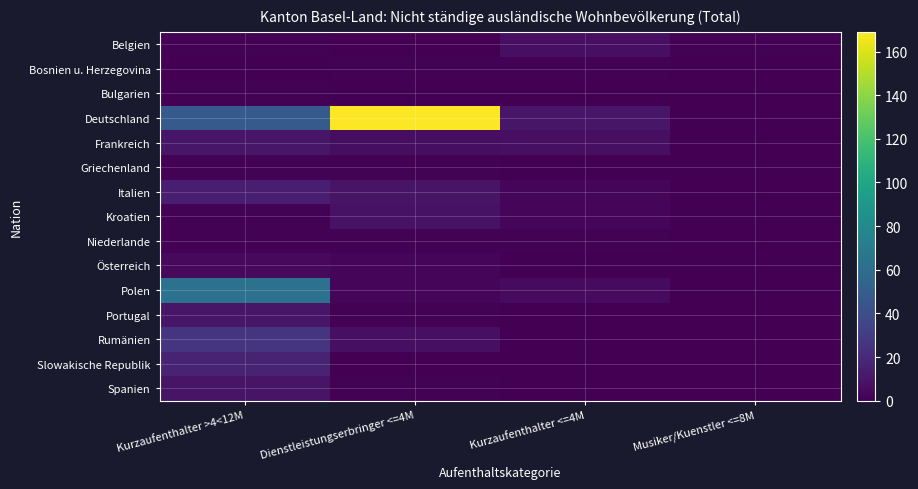

Reading left to right, what are all the values shown in this chart?

Belgien: Kurzaufenthalter >4<12M=1	Dienstleistungserbringer <=4M=0	Kurzaufenthalter <=4M=7	Musiker/Kuenstler <=8M=1
Bosnien u. Herzegovina: Kurzaufenthalter >4<12M=0	Dienstleistungserbringer <=4M=1	Kurzaufenthalter <=4M=1	Musiker/Kuenstler <=8M=0
Bulgarien: Kurzaufenthalter >4<12M=1	Dienstleistungserbringer <=4M=0	Kurzaufenthalter <=4M=0	Musiker/Kuenstler <=8M=0
Deutschland: Kurzaufenthalter >4<12M=48	Dienstleistungserbringer <=4M=169	Kurzaufenthalter <=4M=10	Musiker/Kuenstler <=8M=0
Frankreich: Kurzaufenthalter >4<12M=10	Dienstleistungserbringer <=4M=6	Kurzaufenthalter <=4M=7	Musiker/Kuenstler <=8M=0
Griechenland: Kurzaufenthalter >4<12M=1	Dienstleistungserbringer <=4M=1	Kurzaufenthalter <=4M=0	Musiker/Kuenstler <=8M=0
Italien: Kurzaufenthalter >4<12M=14	Dienstleistungserbringer <=4M=9	Kurzaufenthalter <=4M=3	Musiker/Kuenstler <=8M=0
Kroatien: Kurzaufenthalter >4<12M=1	Dienstleistungserbringer <=4M=8	Kurzaufenthalter <=4M=2	Musiker/Kuenstler <=8M=0
Niederlande: Kurzaufenthalter >4<12M=1	Dienstleistungserbringer <=4M=1	Kurzaufenthalter <=4M=1	Musiker/Kuenstler <=8M=0
Österreich: Kurzaufenthalter >4<12M=4	Dienstleistungserbringer <=4M=2	Kurzaufenthalter <=4M=0	Musiker/Kuenstler <=8M=0
Polen: Kurzaufenthalter >4<12M=64	Dienstleistungserbringer <=4M=3	Kurzaufenthalter <=4M=5	Musiker/Kuenstler <=8M=0
Portugal: Kurzaufenthalter >4<12M=10	Dienstleistungserbringer <=4M=1	Kurzaufenthalter <=4M=0	Musiker/Kuenstler <=8M=0
Rumänien: Kurzaufenthalter >4<12M=26	Dienstleistungserbringer <=4M=7	Kurzaufenthalter <=4M=0	Musiker/Kuenstler <=8M=0
Slowakische Republik: Kurzaufenthalter >4<12M=17	Dienstleistungserbringer <=4M=0	Kurzaufenthalter <=4M=0	Musiker/Kuenstler <=8M=0
Spanien: Kurzaufenthalter >4<12M=9	Dienstleistungserbringer <=4M=1	Kurzaufenthalter <=4M=0	Musiker/Kuenstler <=8M=0